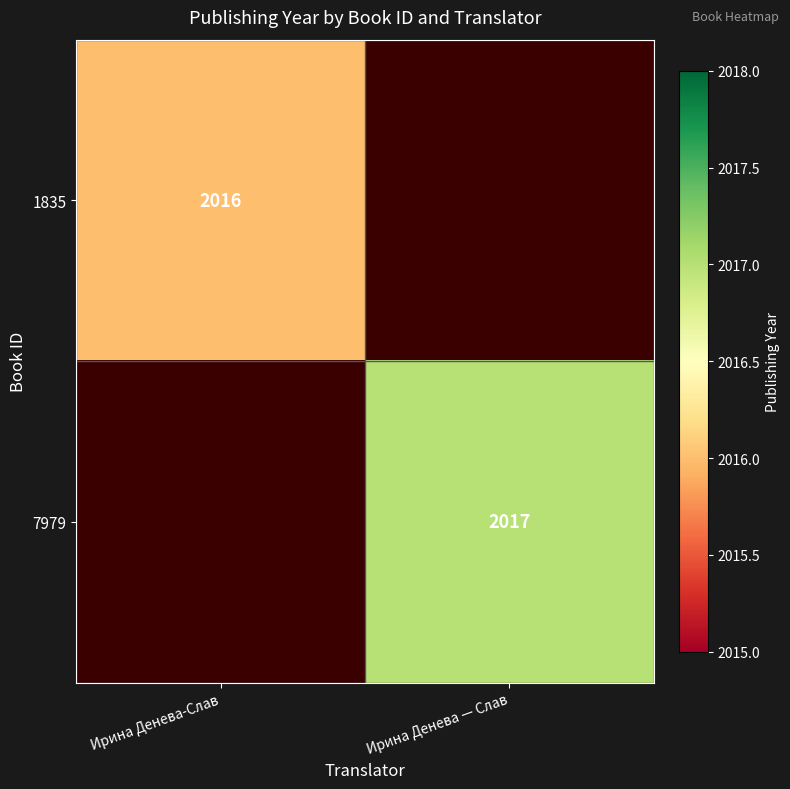

Is the value of 7979 at Ирина Денева — Слав greater than the value of 1835 at Ирина Денева-Слав?

Yes